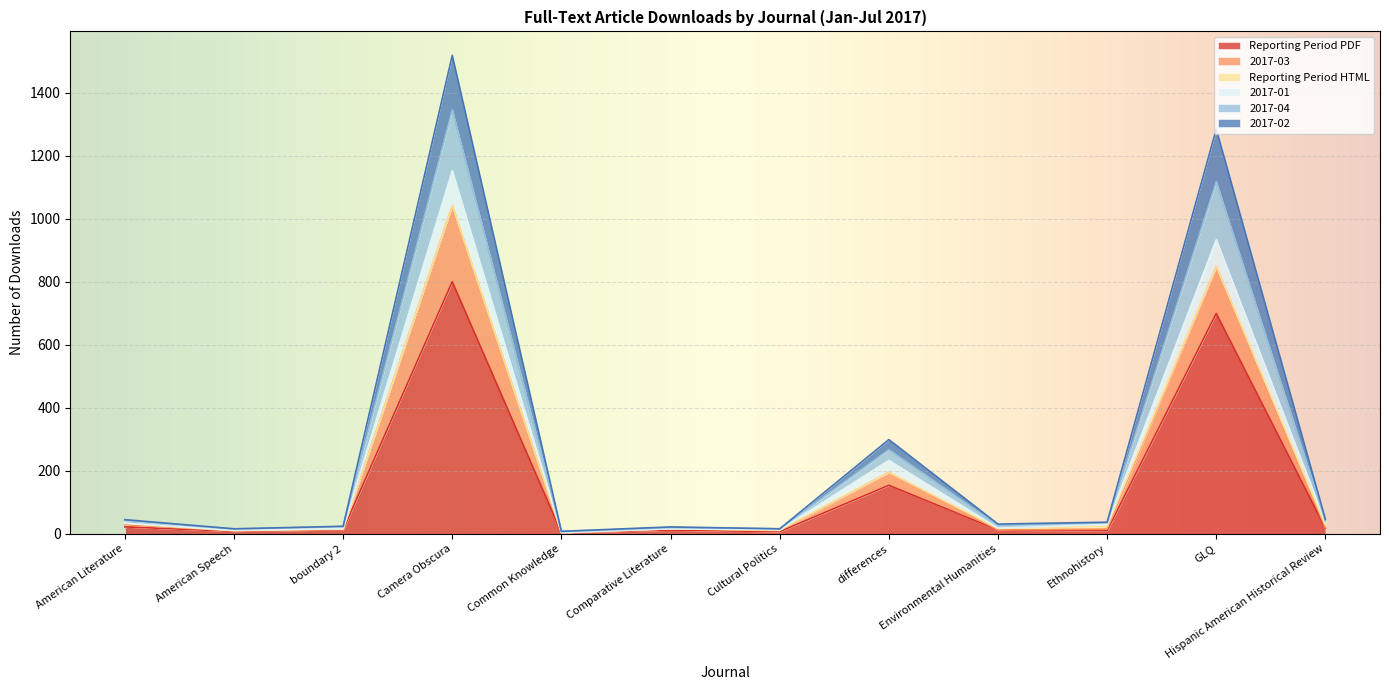

Which label corresponds to the smallest value in the chart?

Common Knowledge